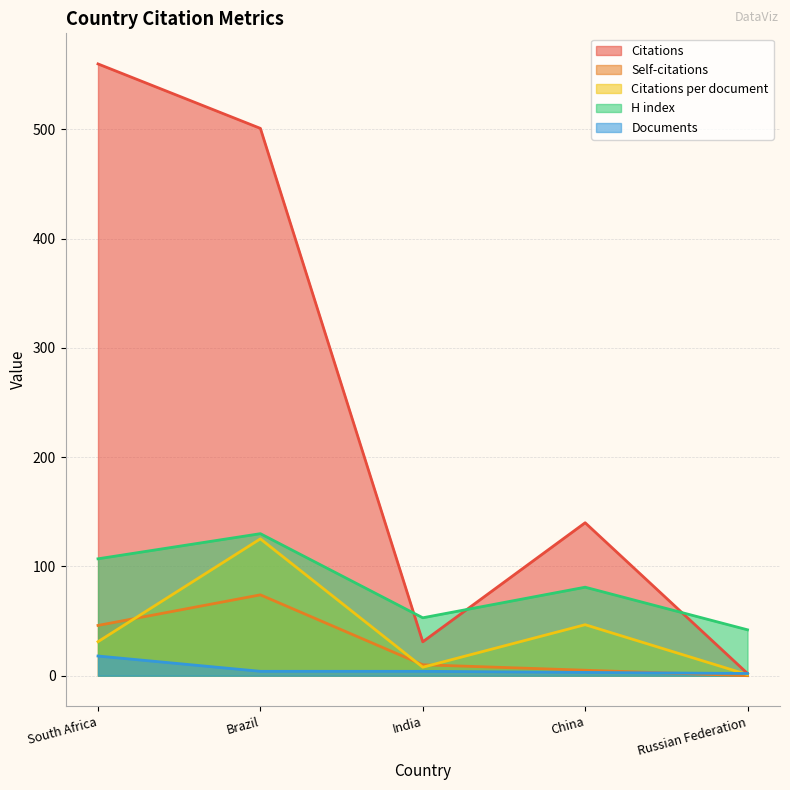

Which label corresponds to the largest value in the chart?

South Africa